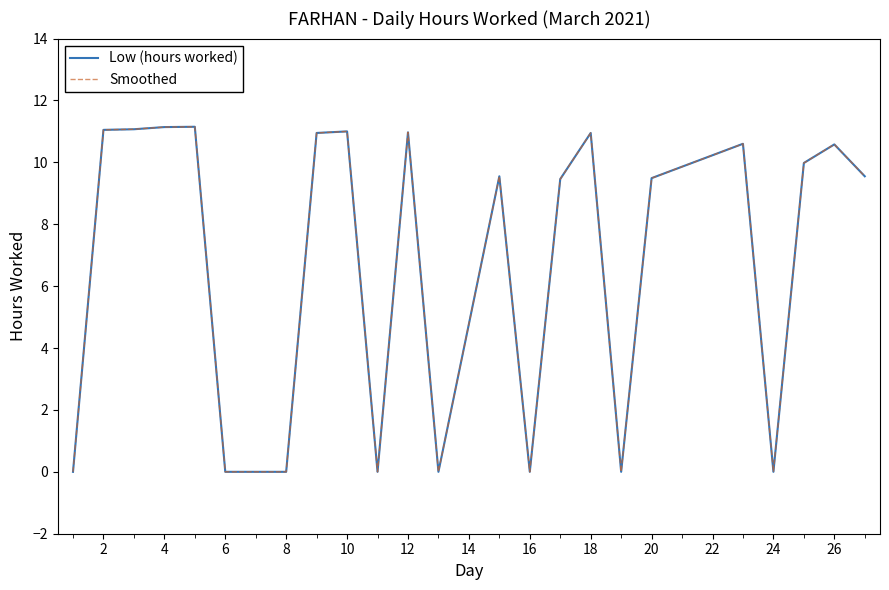

Does the chart have visible grid lines?

No